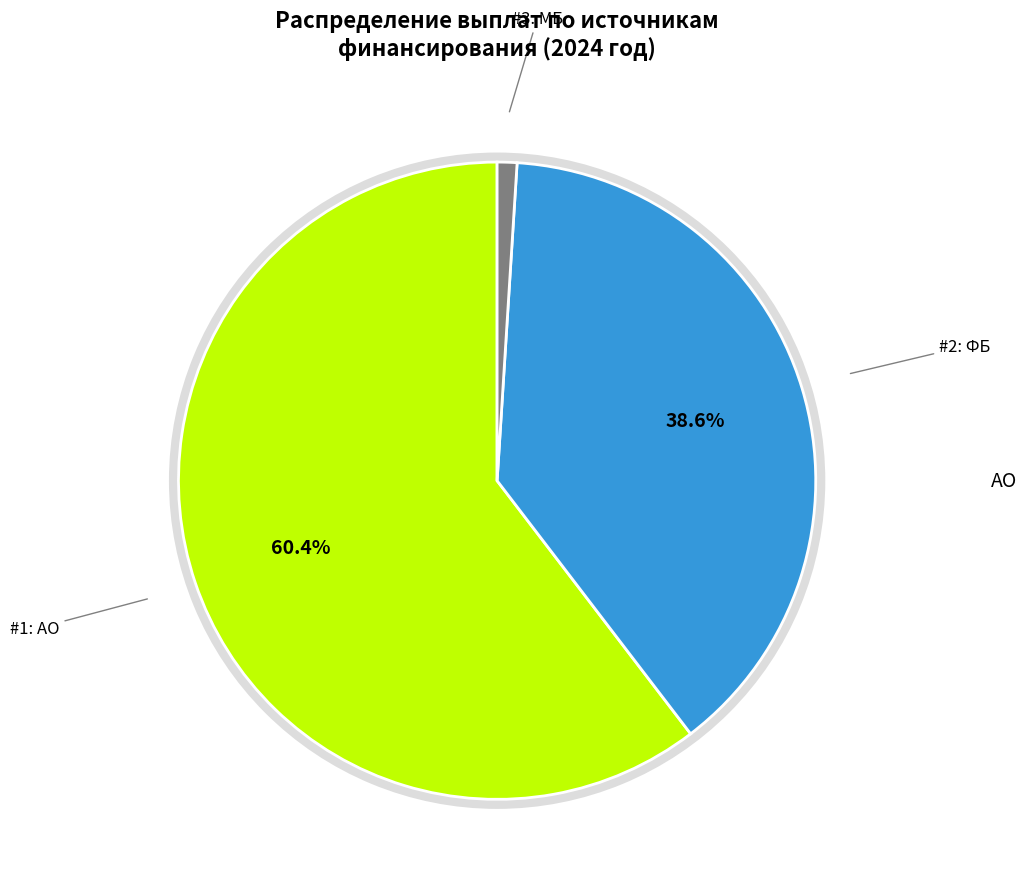

Does АО account for over 50% of the chart?

Yes